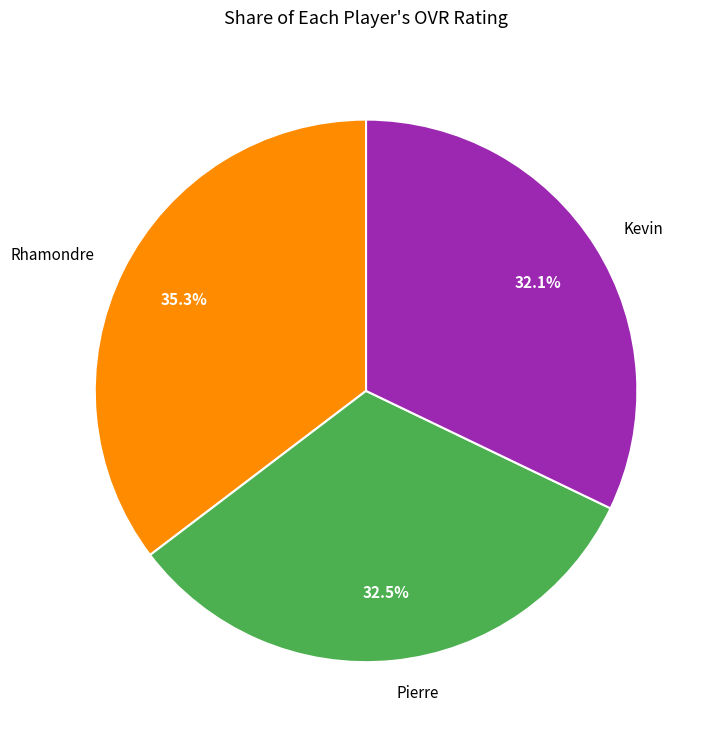

What is the largest slice in the pie chart?

Rhamondre